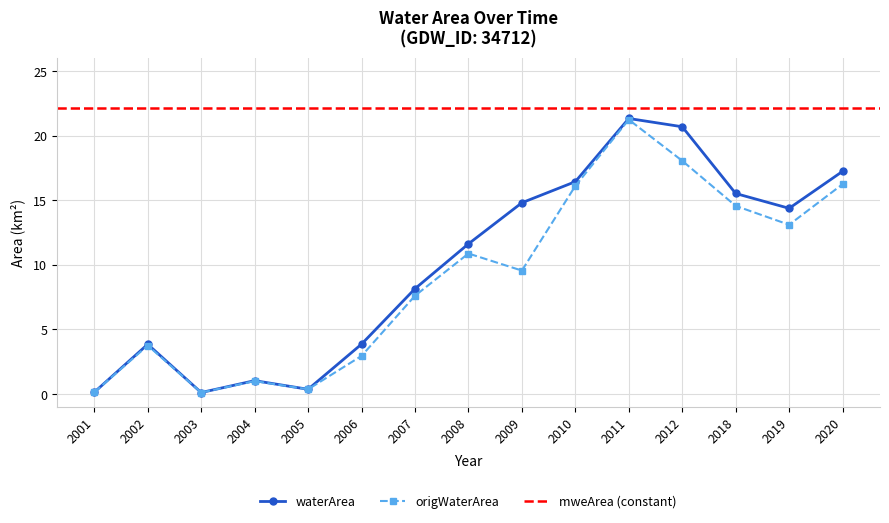

Is it true that waterArea equals 0.4 at 2005?

True